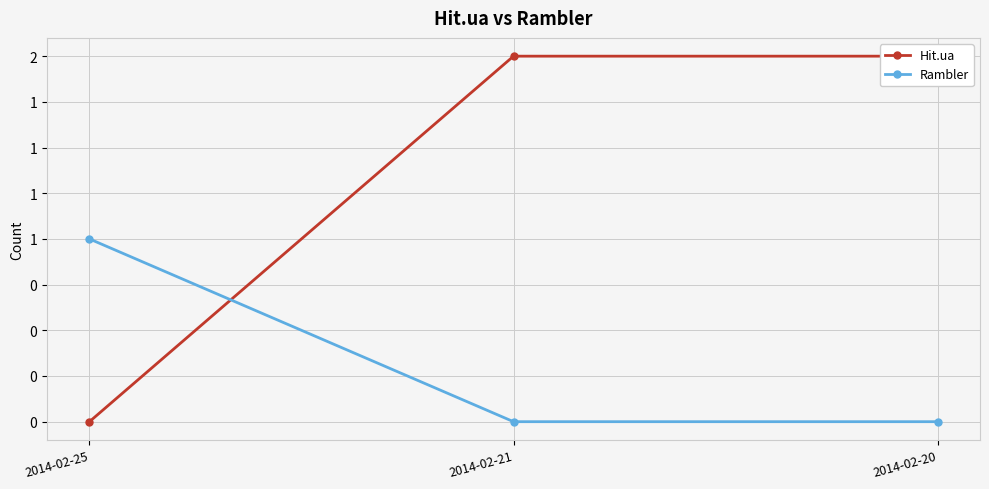

Reading left to right, transcribe all the data shown in this chart.

Hit.ua: 0	2	2
Rambler: 1	0	0